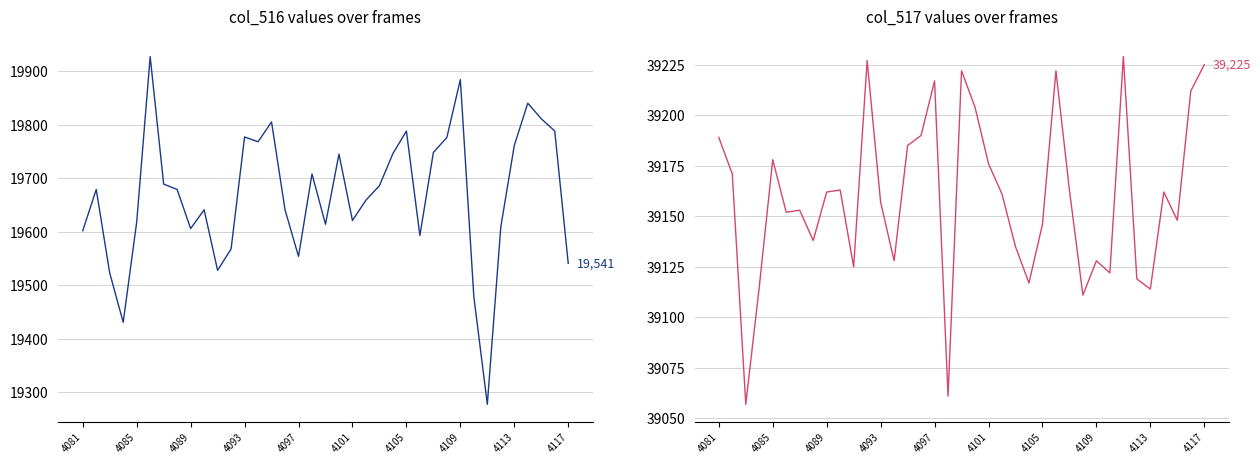

True or false: col_516 has a value of 19554 at 4097.

True